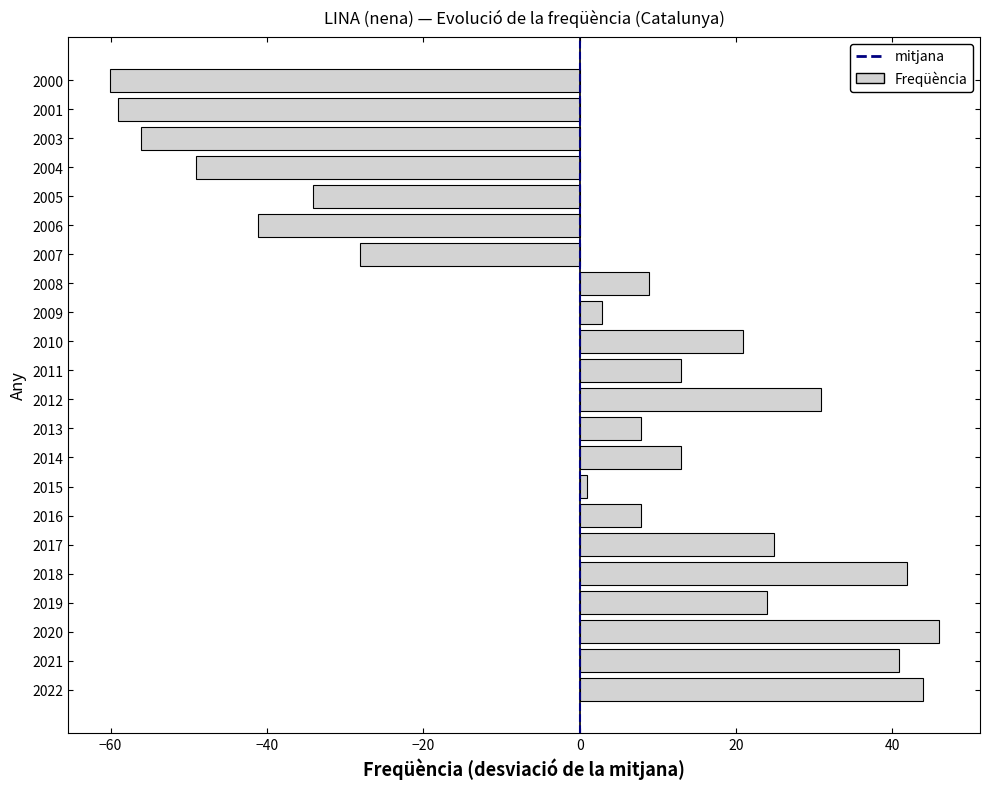

What is the maximum value shown in the chart?

45.9